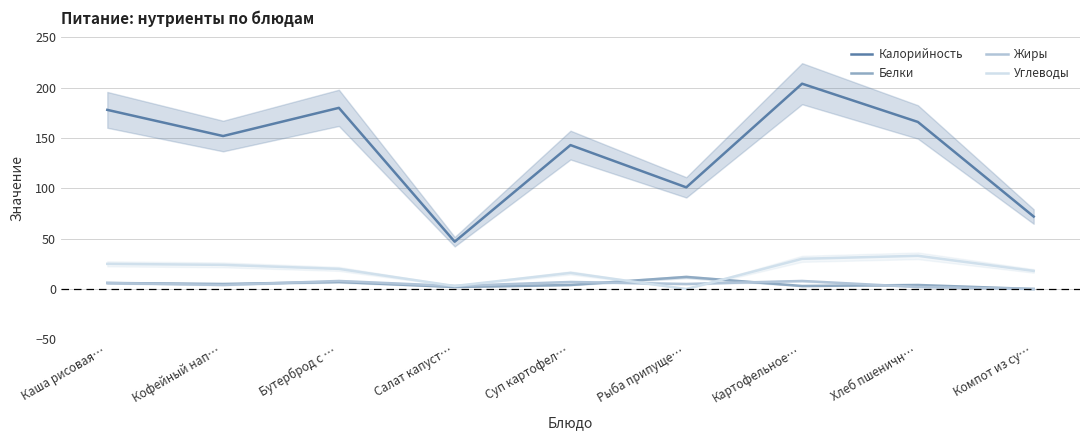

What is the total value across all series at Картофельное…?

245